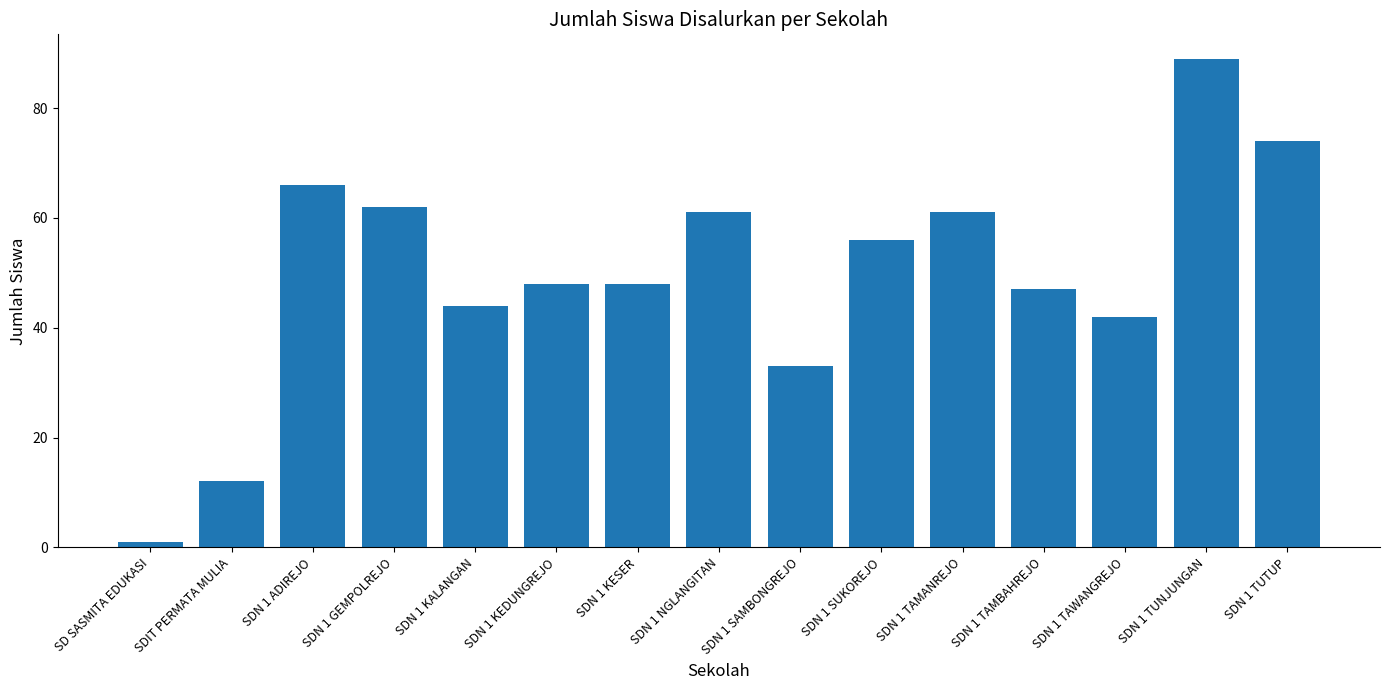

What is the value of the 13th bar from the left?

42